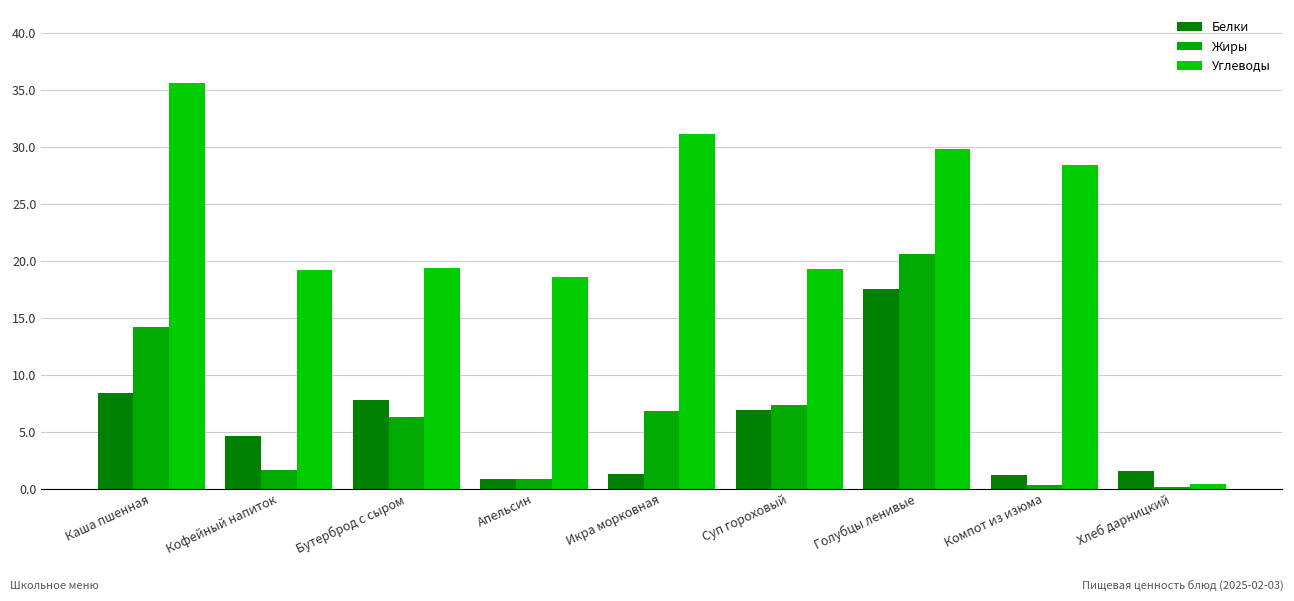

True or false: Белки has a value of 25.9 at Голубцы ленивые.

False